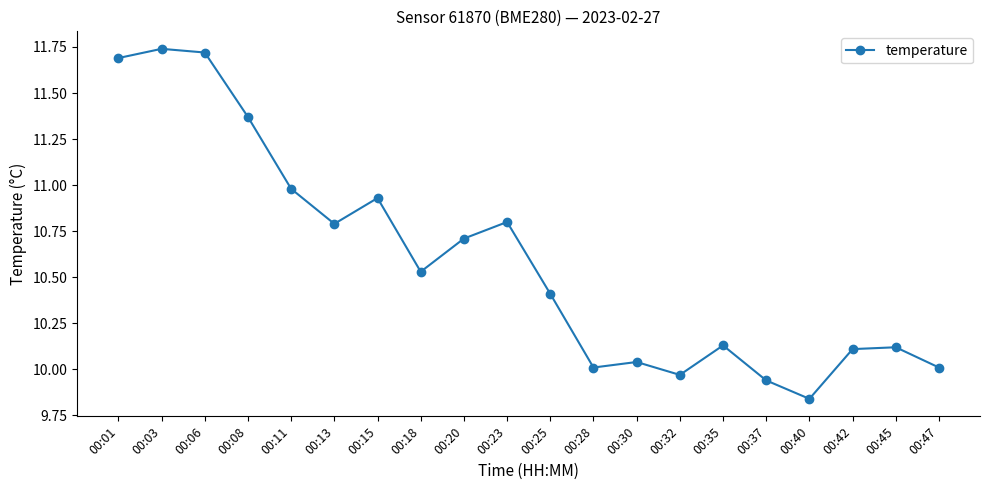

The chart shows a value of 10.1 at 00:42. True or false?

True